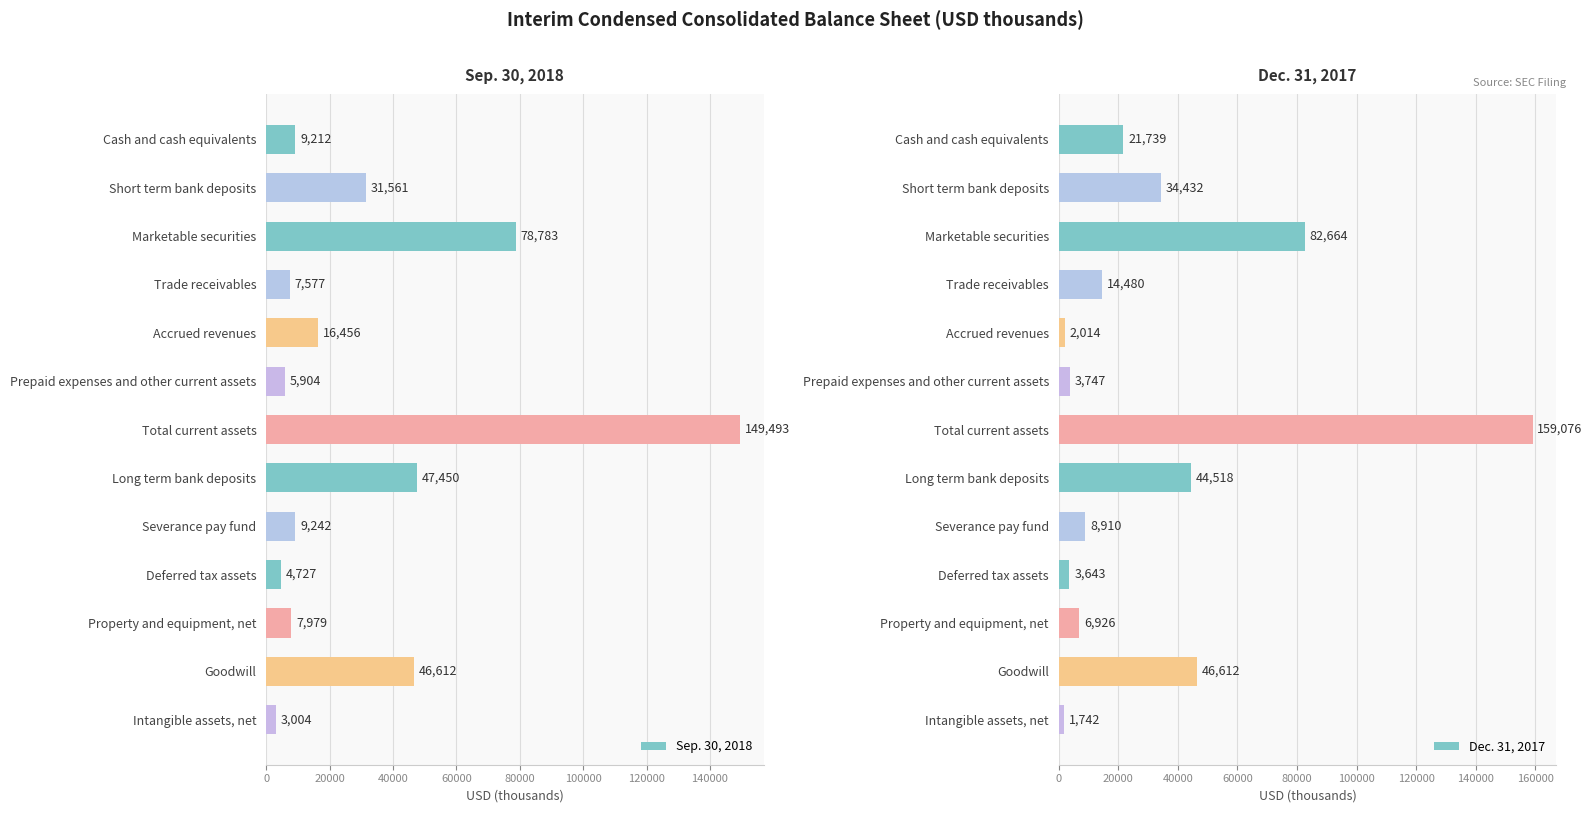

True or false: Dec. 31, 2017 has a value of 44518 at Long term bank deposits.

True